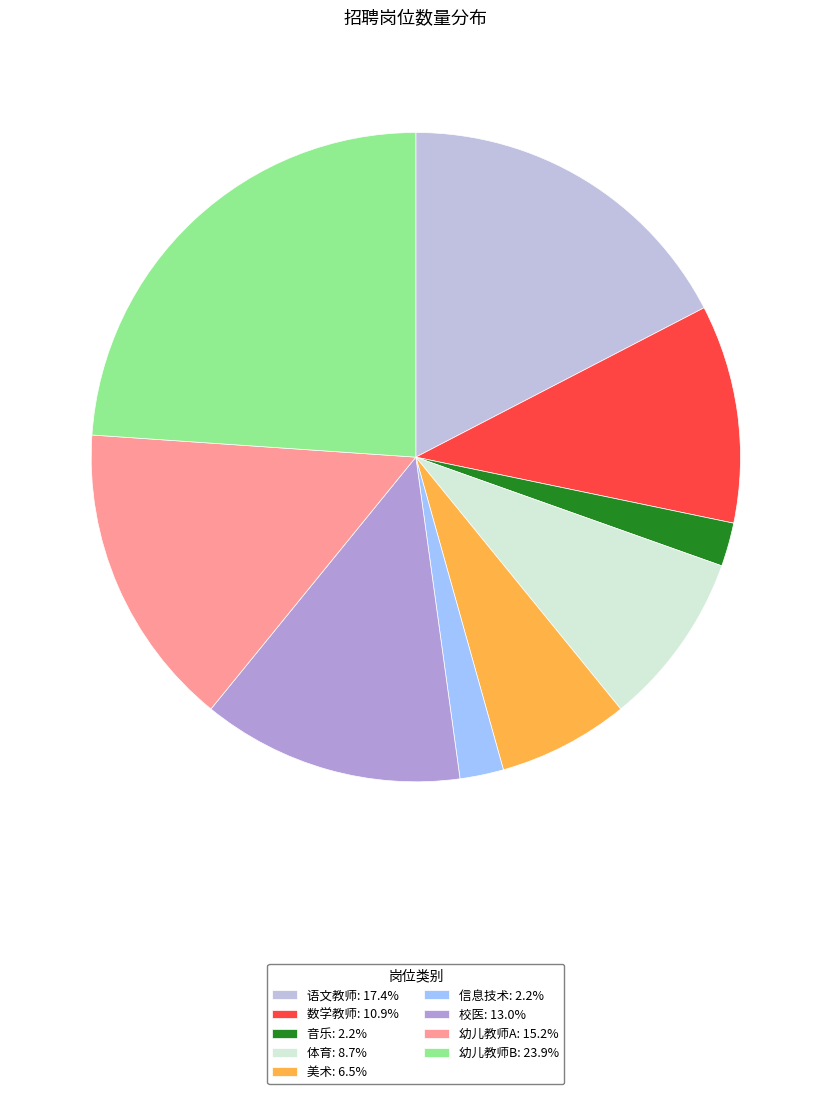

Count the number of slices in the pie.

9